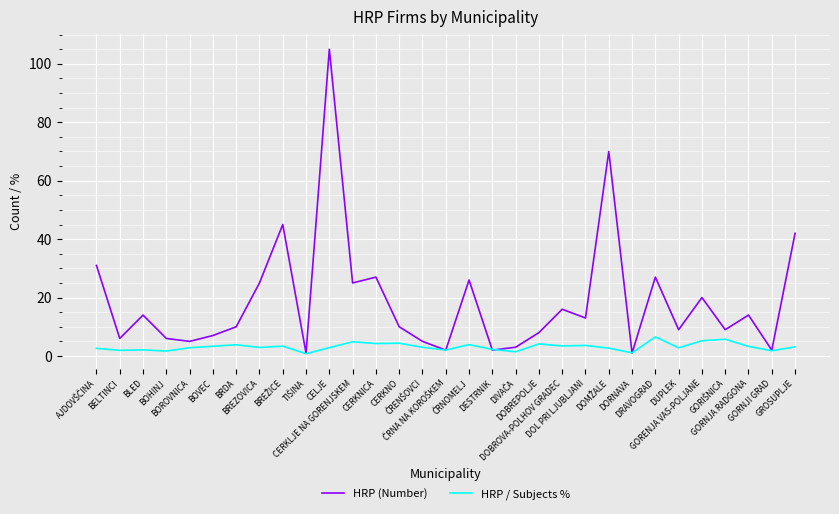

Which series has the largest total across all categories?

HRP (Number)